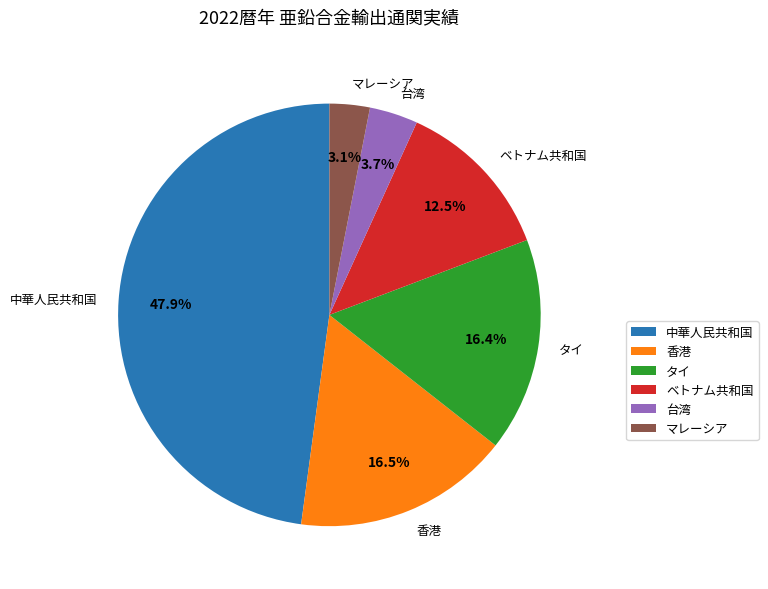

To the nearest percent, what is the difference between the largest and smallest slice percentages?

45%